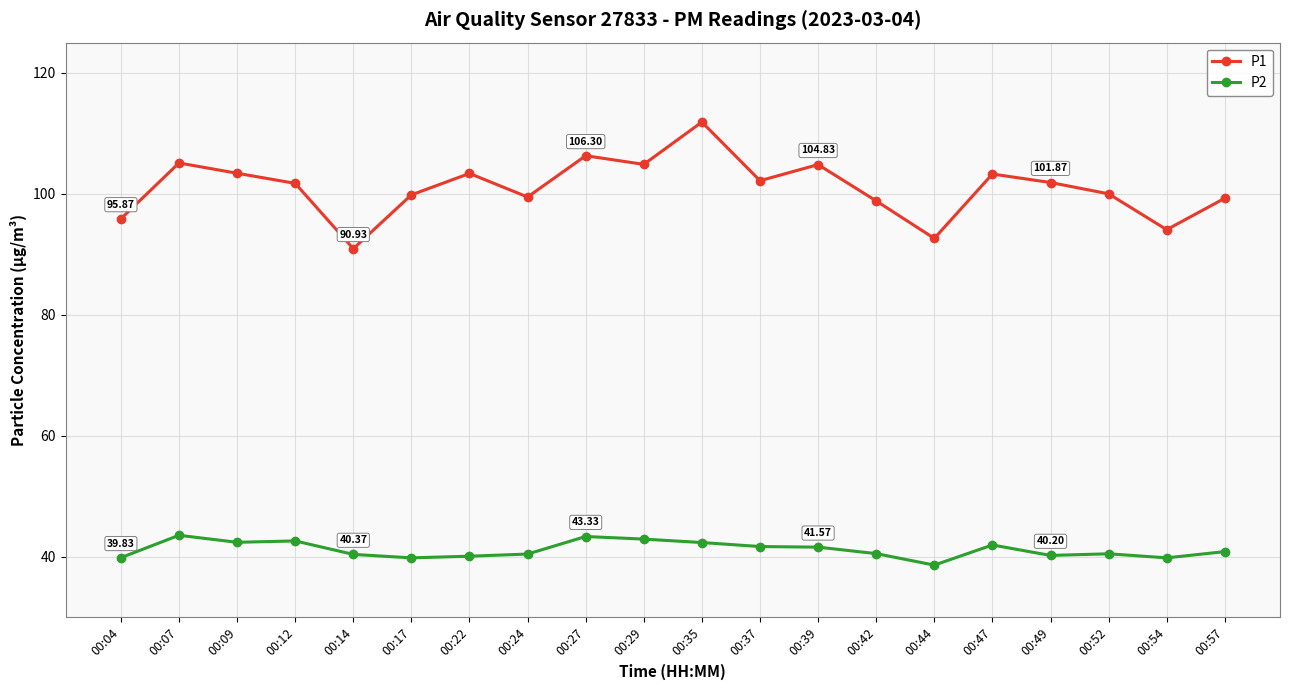

What is the difference between the maximum and minimum values in the P2 series?

4.9